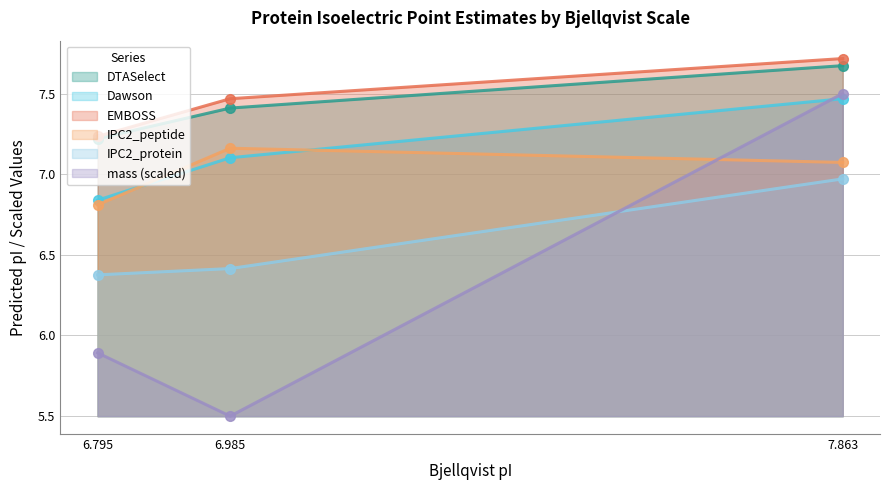

Rank the categories by IPC2_peptide value from lowest to highest.

6.795, 7.863, 6.985